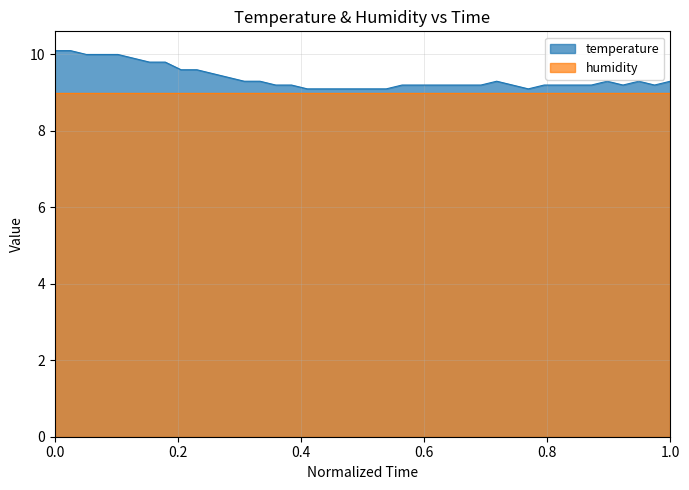

What is the maximum value for temperature?

10.1